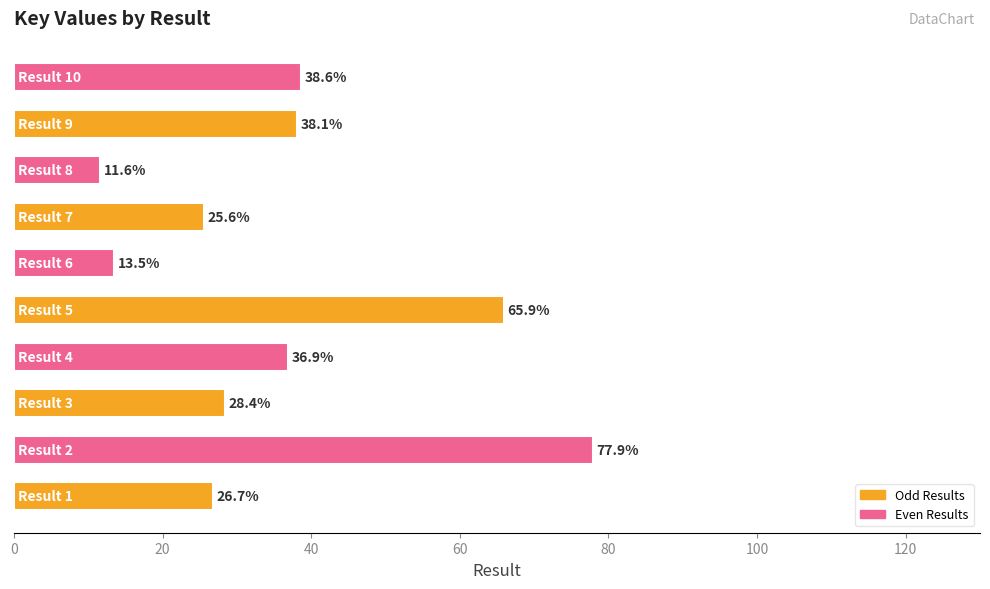

What is the maximum value shown in the chart?

77.9